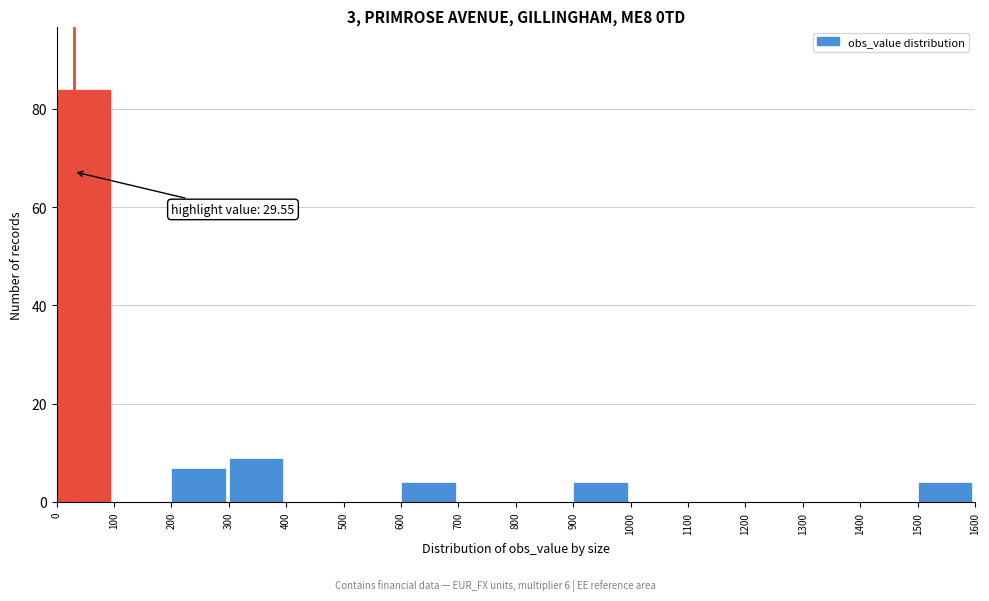

Which range on the x-axis has the tallest bar?

0 to 100